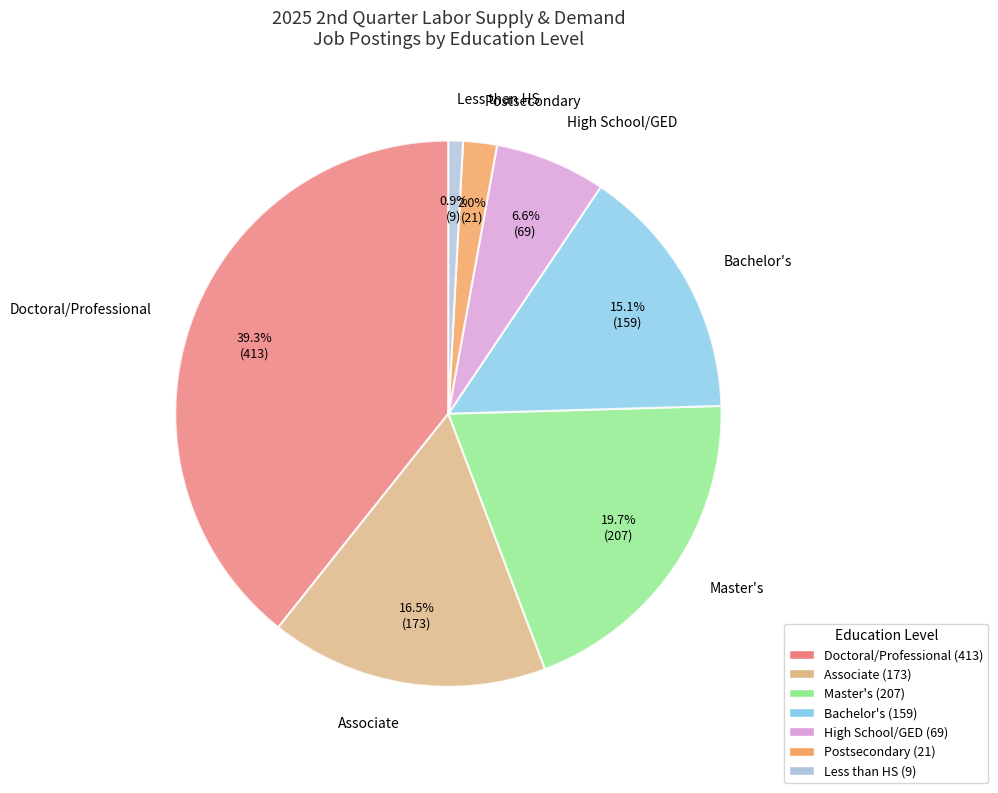

Does any single category account for the majority?

No